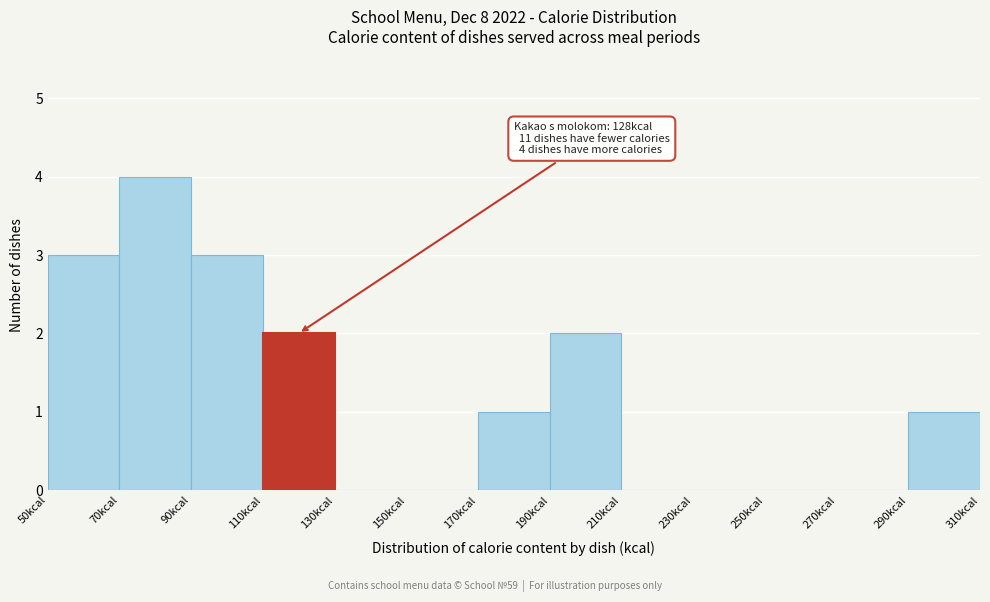

Over which range of the x-axis is the bar tallest?

70 to 90